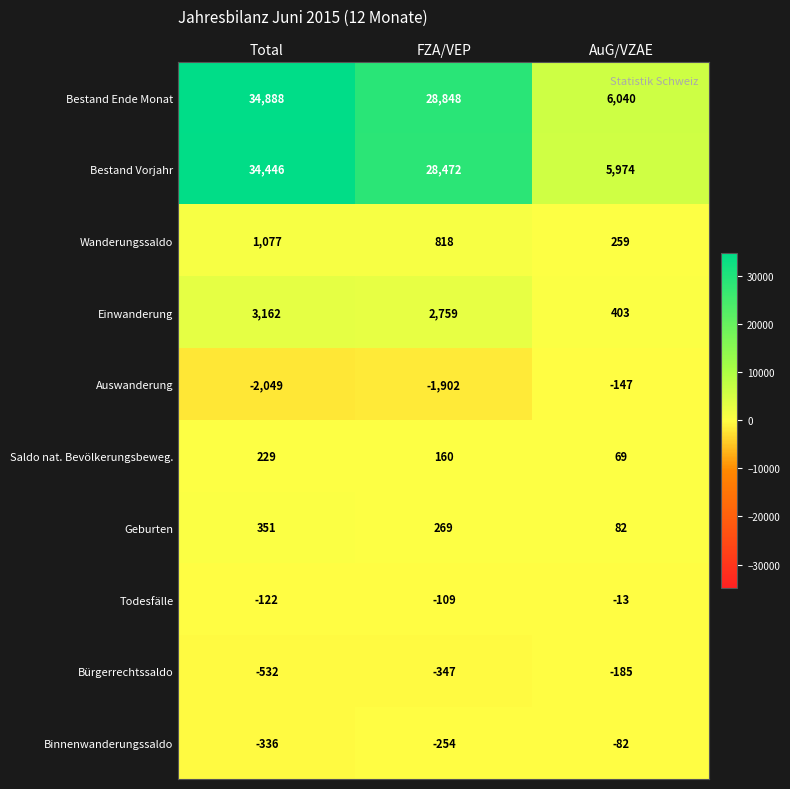

Which label corresponds to the smallest value in the chart?

Total